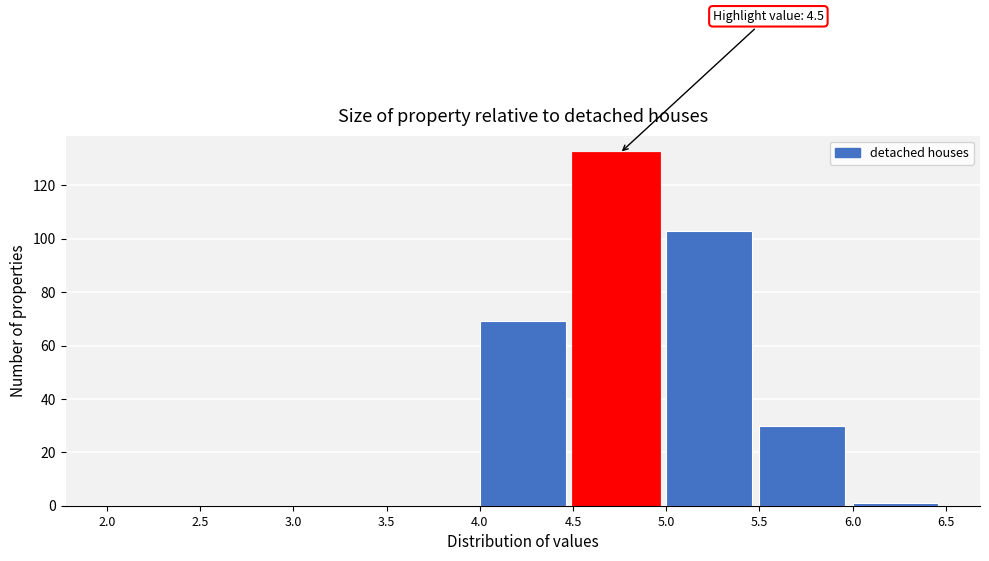

Which range on the x-axis has the tallest bar?

4.5 to 5.0